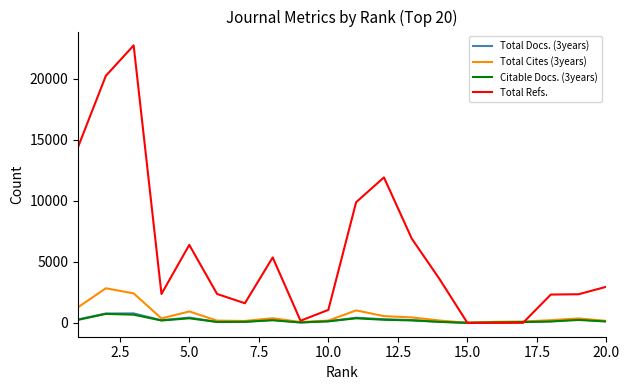

Which series has the largest total across all categories?

Total Refs.